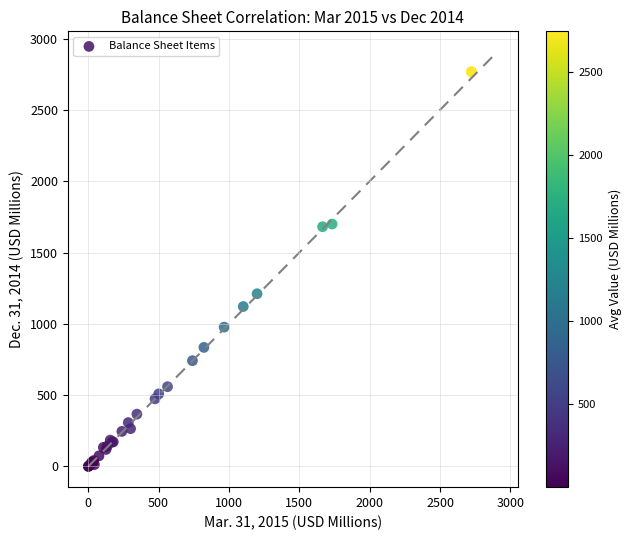

What Y value in the scatter plot is closest to 1383?

1211.0